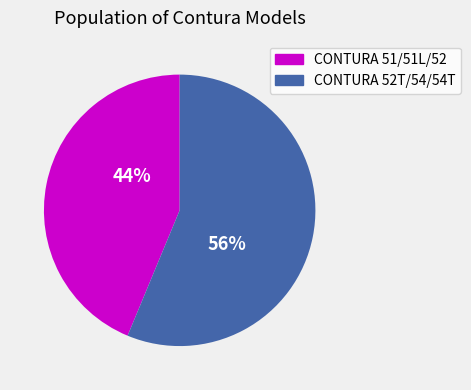

To the nearest percent, what portion does CONTURA 52T/54/54T represent?

56%